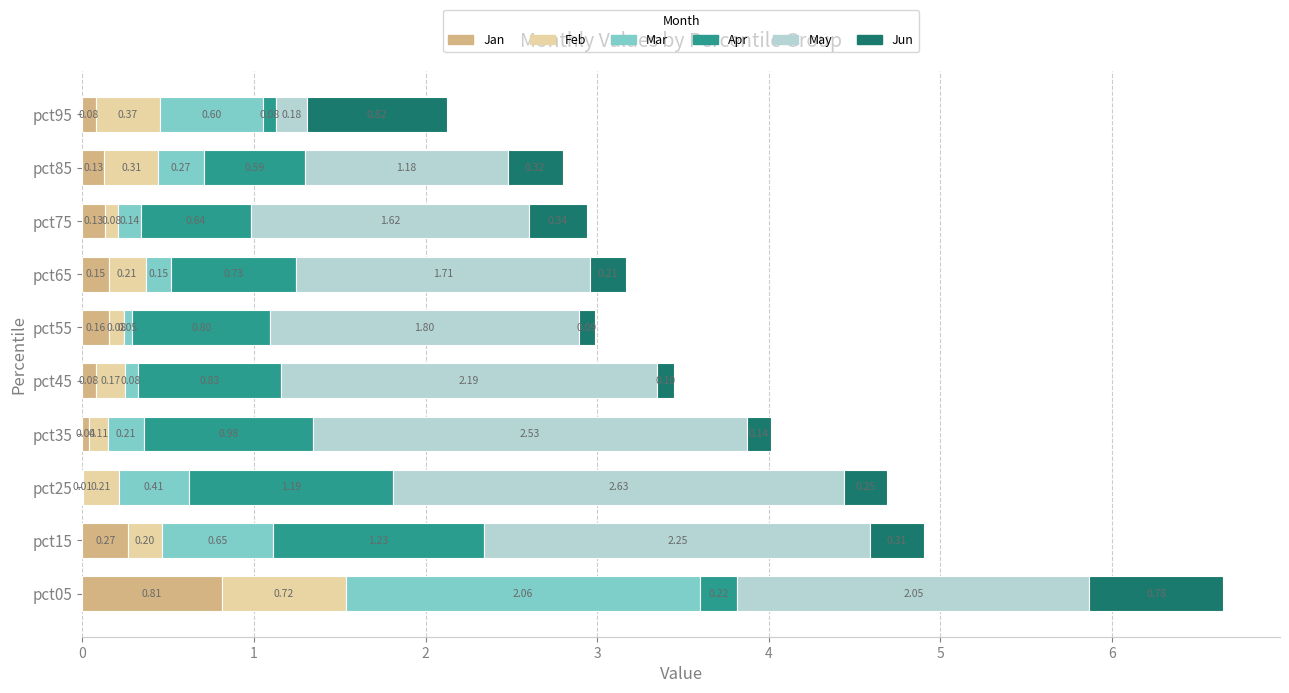

At which category is the sum across all series the highest?

pct05